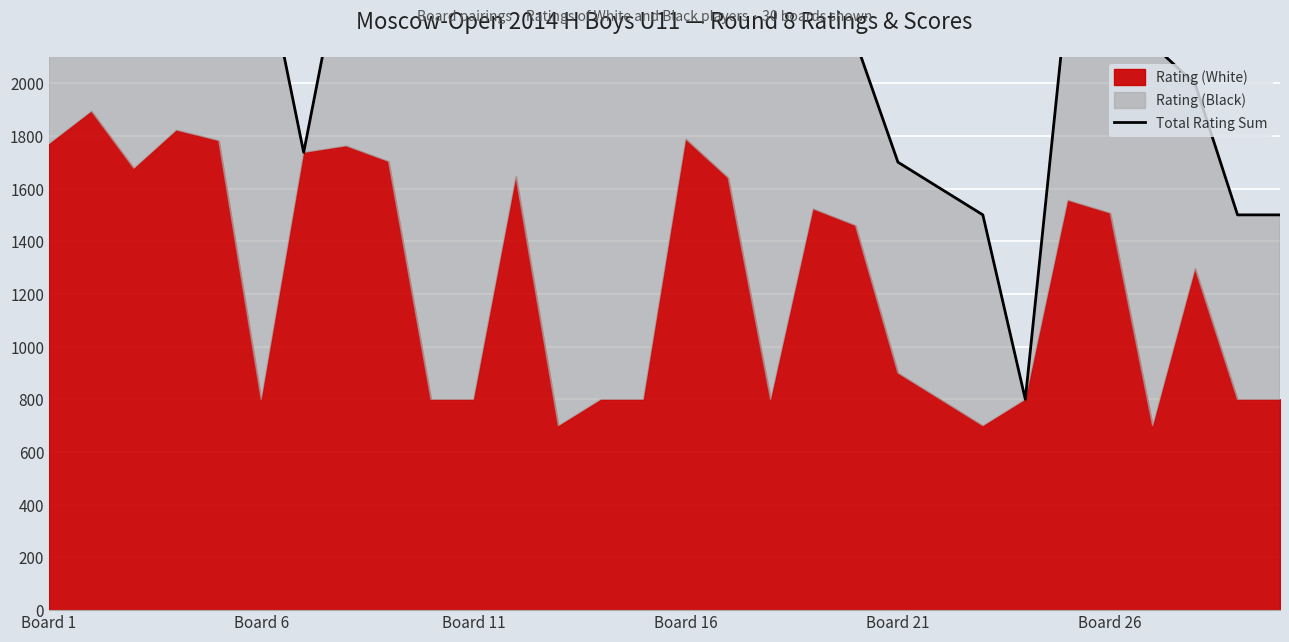

Reading left to right, extract all data points from this chart.

3528	3674	3560	3329	2582	2529	1737	2562	2503	2491	2464	2347	2345	2411	2315	2588	2441	2429	2323	2160	1700	1600	1500	800	2356	2207	2146	1997	1500	1500